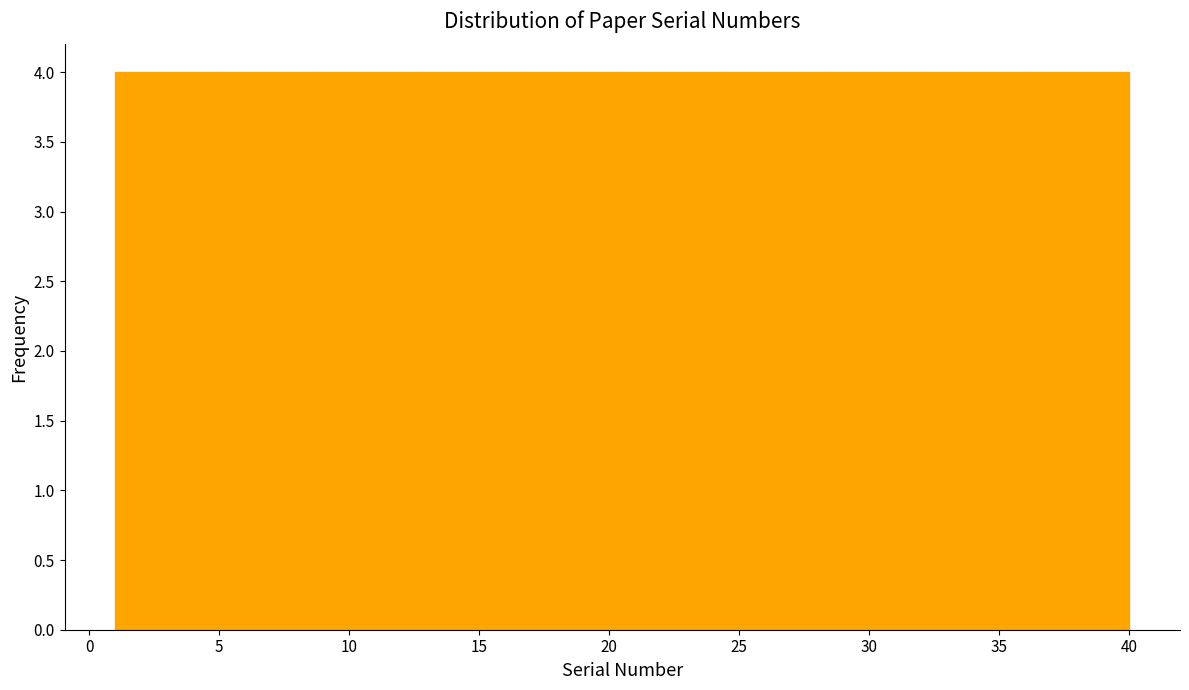

What is the height of the bar covering 4.9 to 8.8 on the x-axis? Neither the bar edges nor the heights are printed on the chart, so give them approximately, as read against the axes.

4